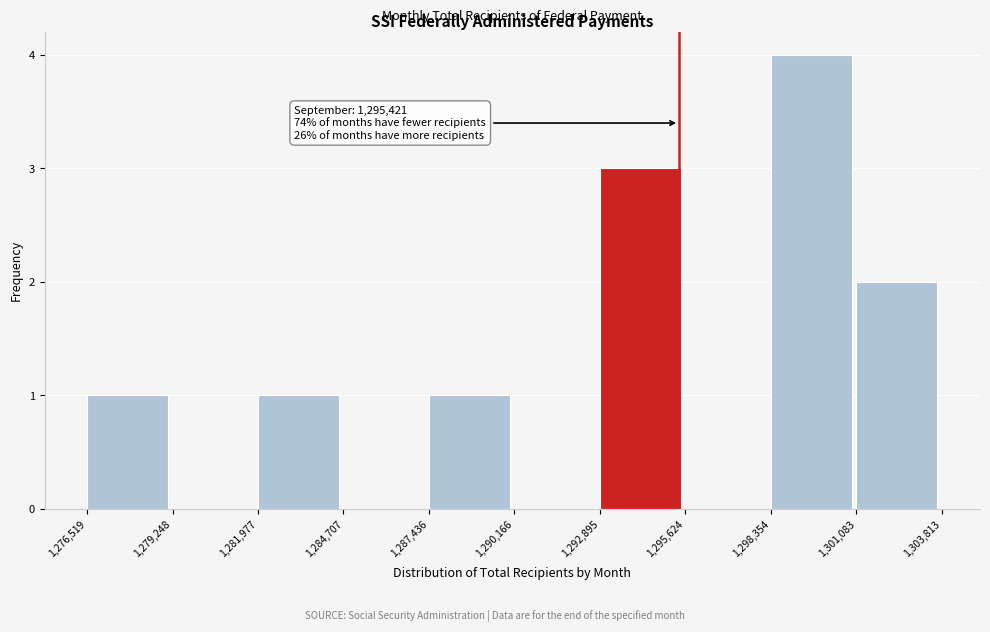

Which range on the x-axis has the tallest bar?

1,298,354 to 1,301,083